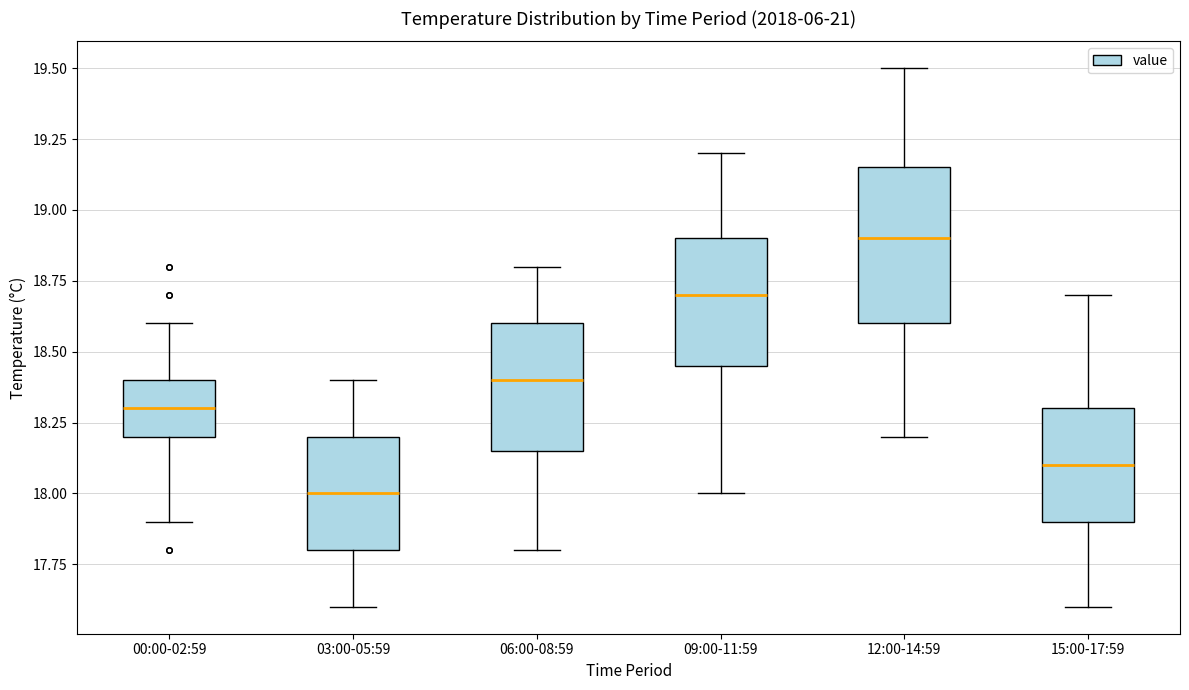

Which box has the lowest median line?

03:00-05:59